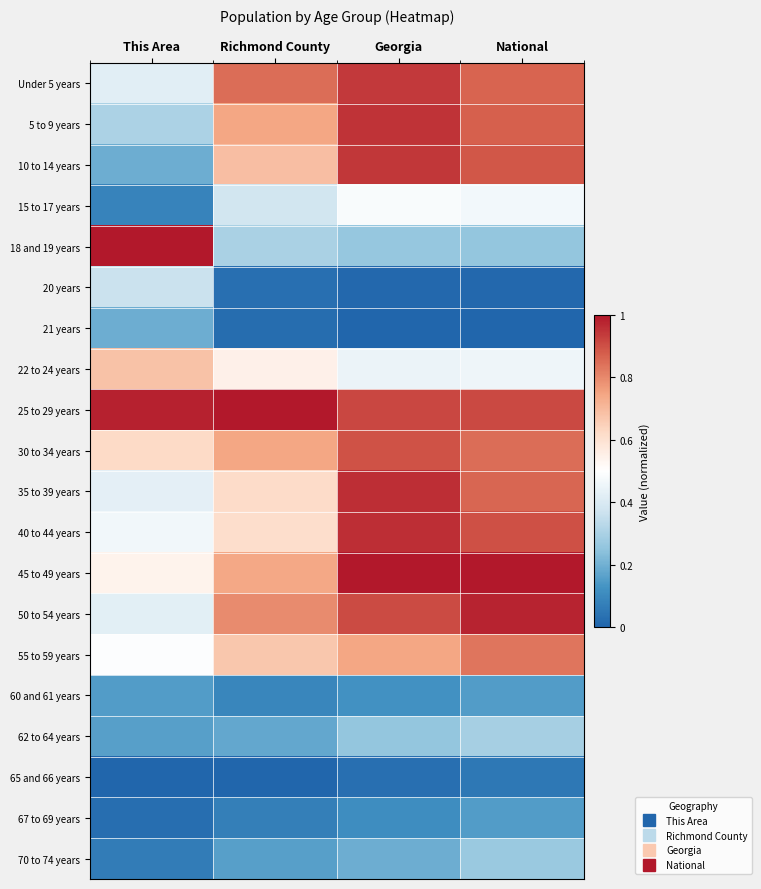

What is the total value across all series at National?

11.1